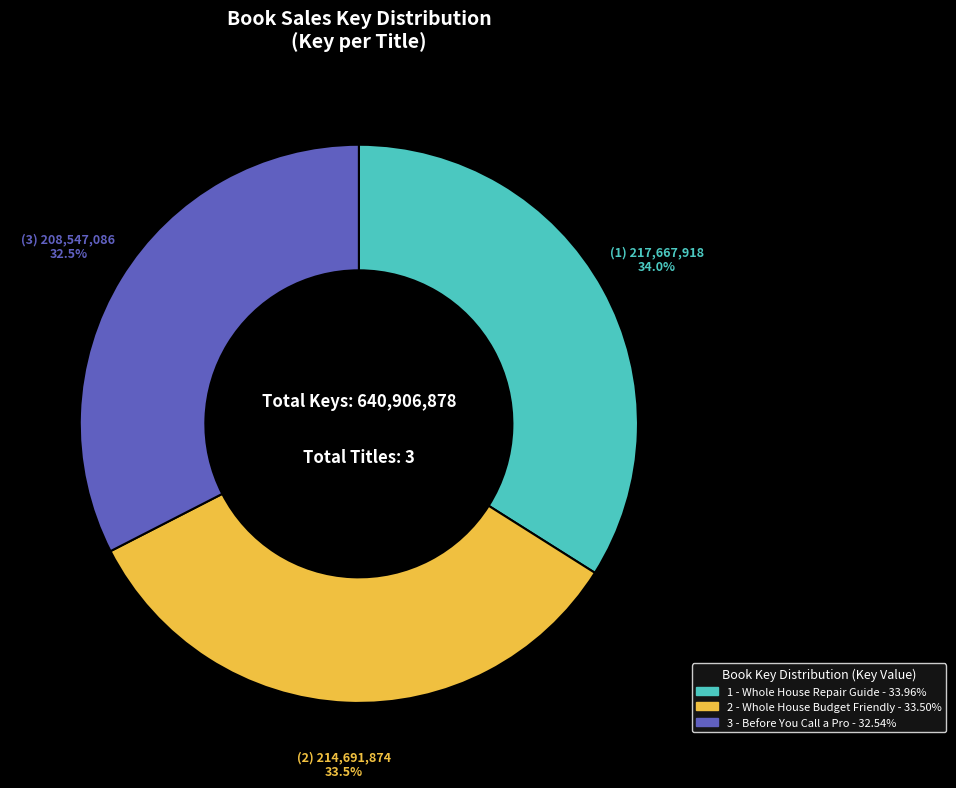

Is there a majority slice in this chart?

No